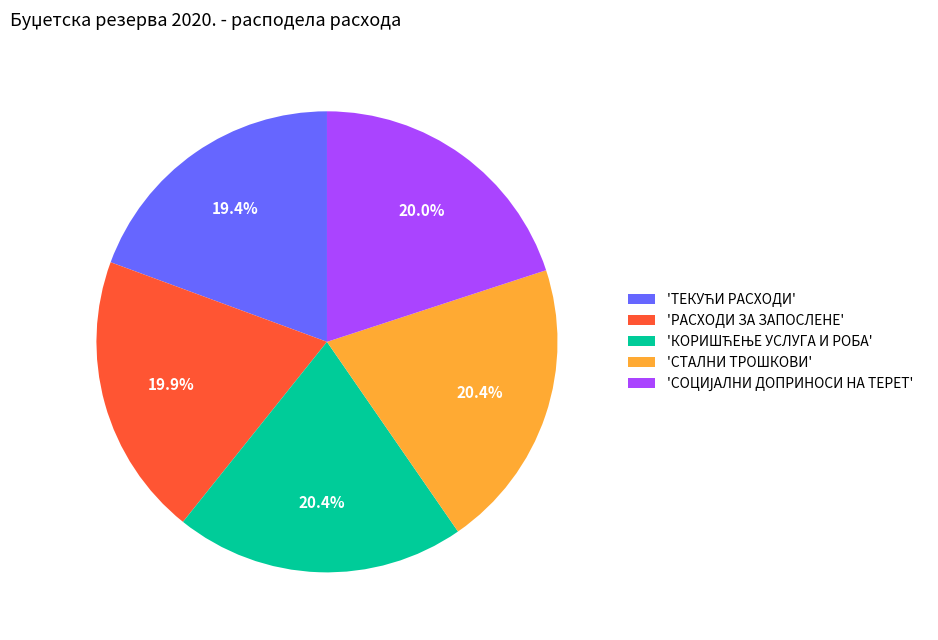

What portion of the pie excludes 'РАСХОДИ ЗА ЗАПОСЛЕНЕ'?

80.1%